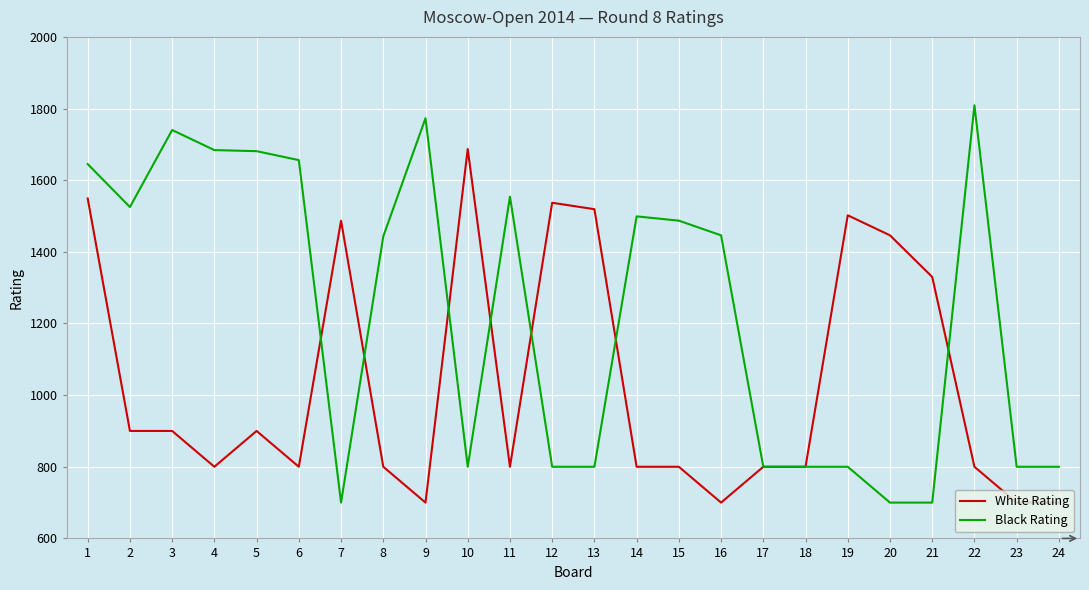

What is the greatest value displayed?

1809